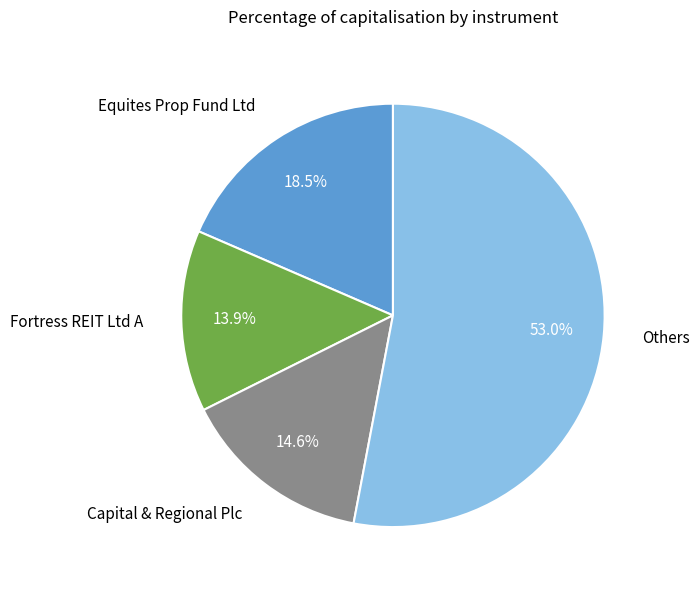

What is the ratio of the value at Equites Prop Fund Ltd to the value at Others?

0.3